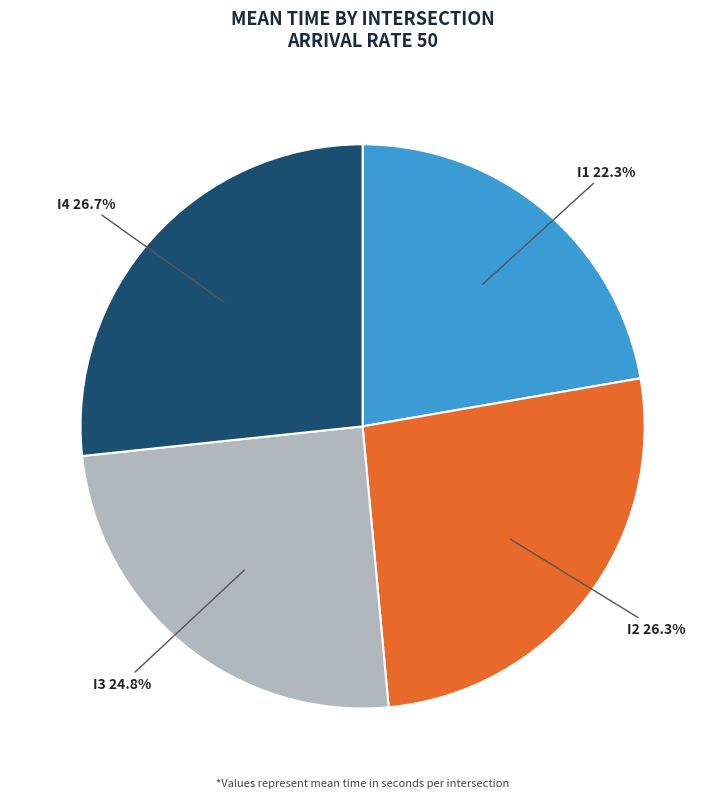

True or false: I4 accounts for 32% of the total.

False